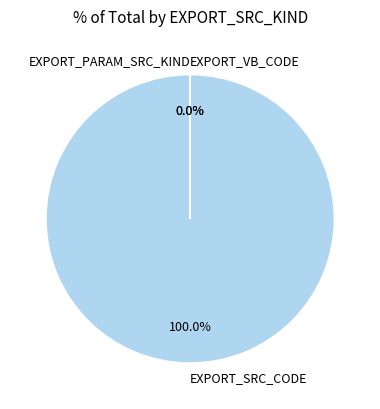

What is the largest slice in the pie chart?

EXPORT_SRC_CODE